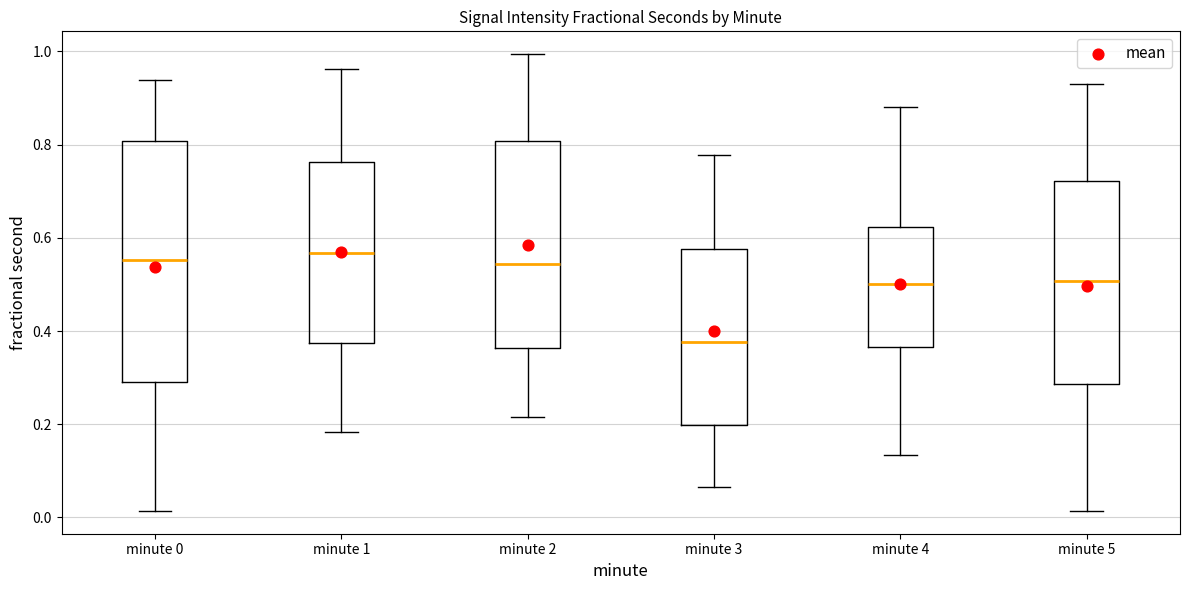

Which box is the tallest, from its lower edge to its upper edge?

minute 0